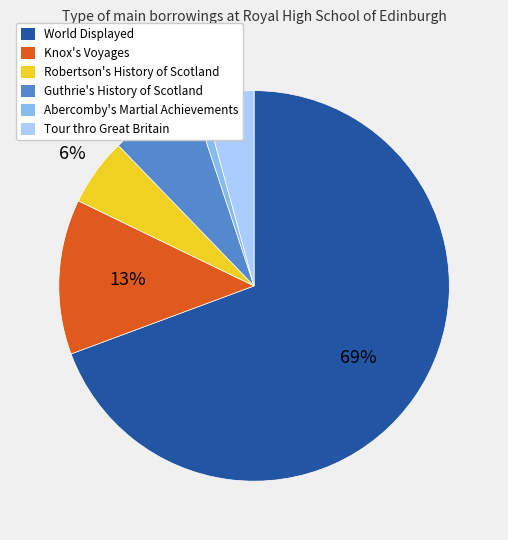

Is it true that Tour thro Great Britain is 4% of the pie?

True